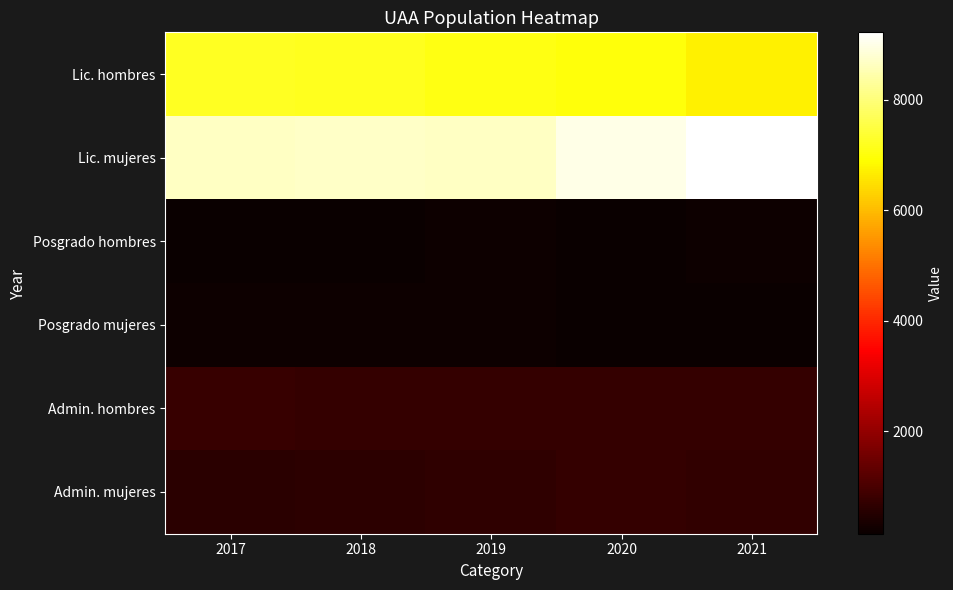

What is the difference between the highest and lowest values at 2021?

9216